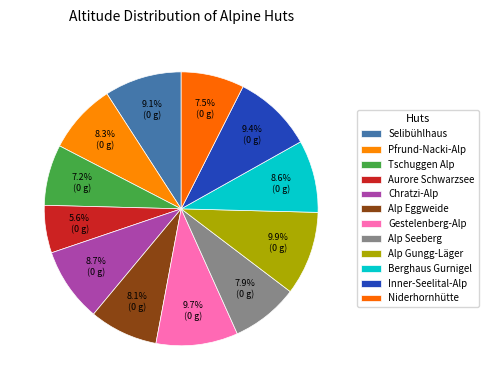

Count the number of slices in the pie.

12